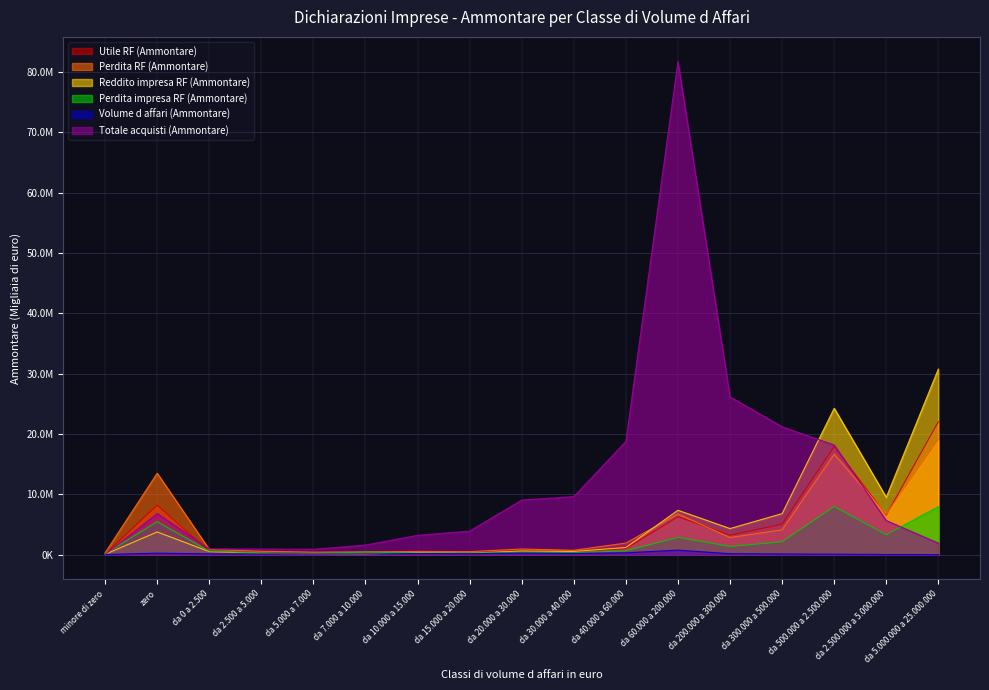

What are all the series names shown in the legend?

Utile RF (Ammontare), Perdita RF (Ammontare), Reddito impresa RF (Ammontare), Perdita impresa RF (Ammontare), Volume d affari (Ammontare), Totale acquisti (Ammontare)